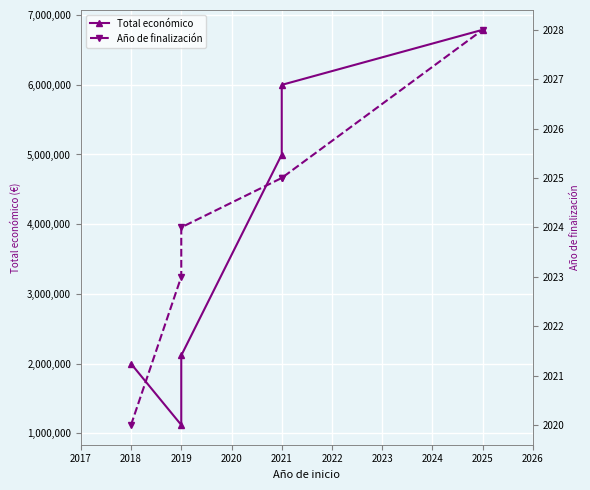

Reading right to left, list all the values displayed in this chart.

Total económico: 6790375	5999241	4999563	2115541	1117800	1997191
Año de finalización: 2028	2025	2025	2024	2023	2020